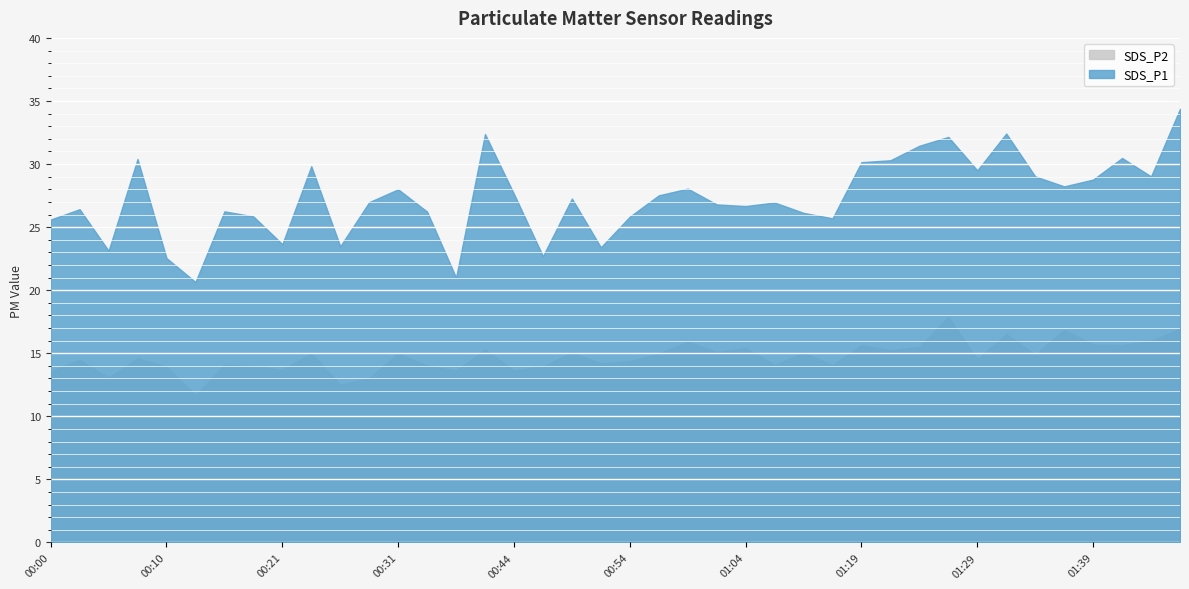

Does the chart display data point markers on the line(s)?

No